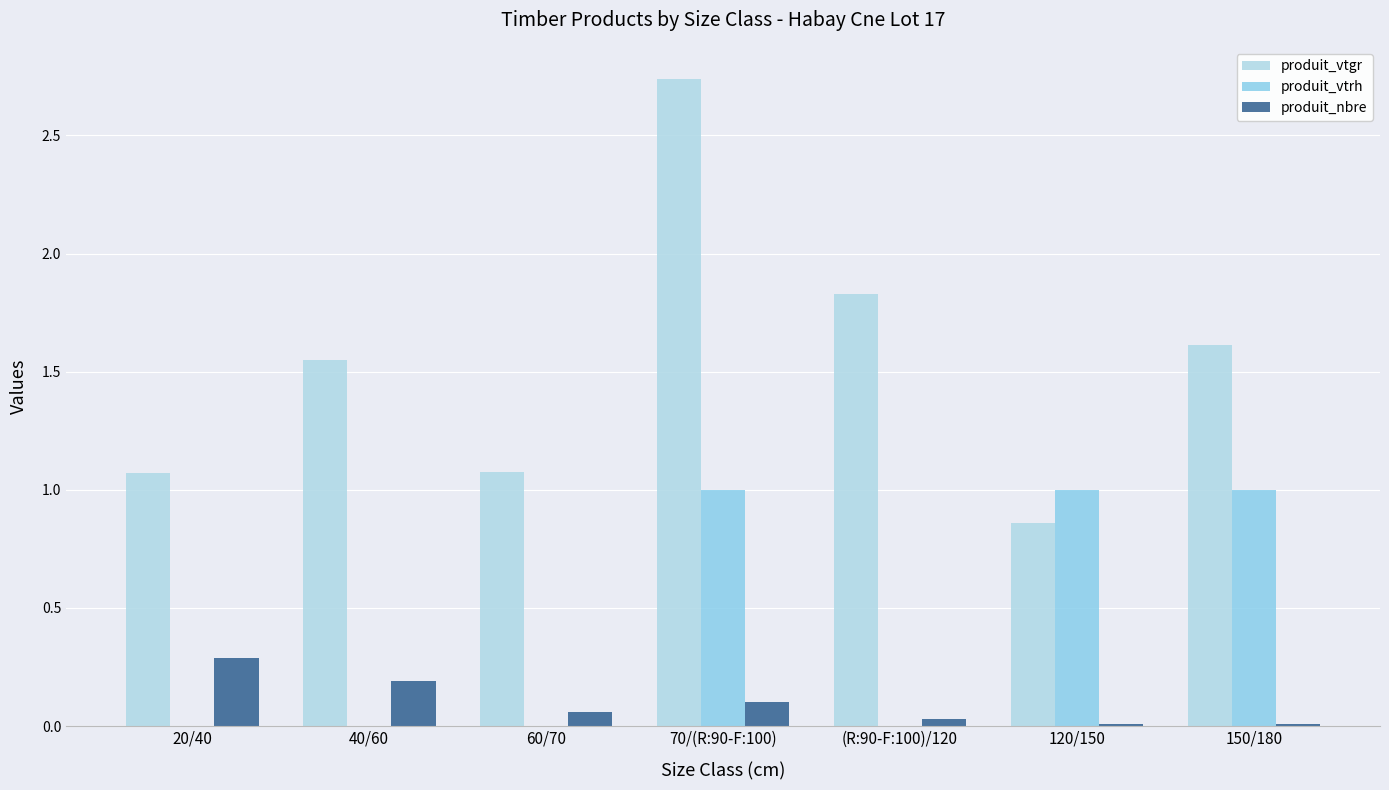

Which has a higher value, 60/70 or 150/180?

150/180